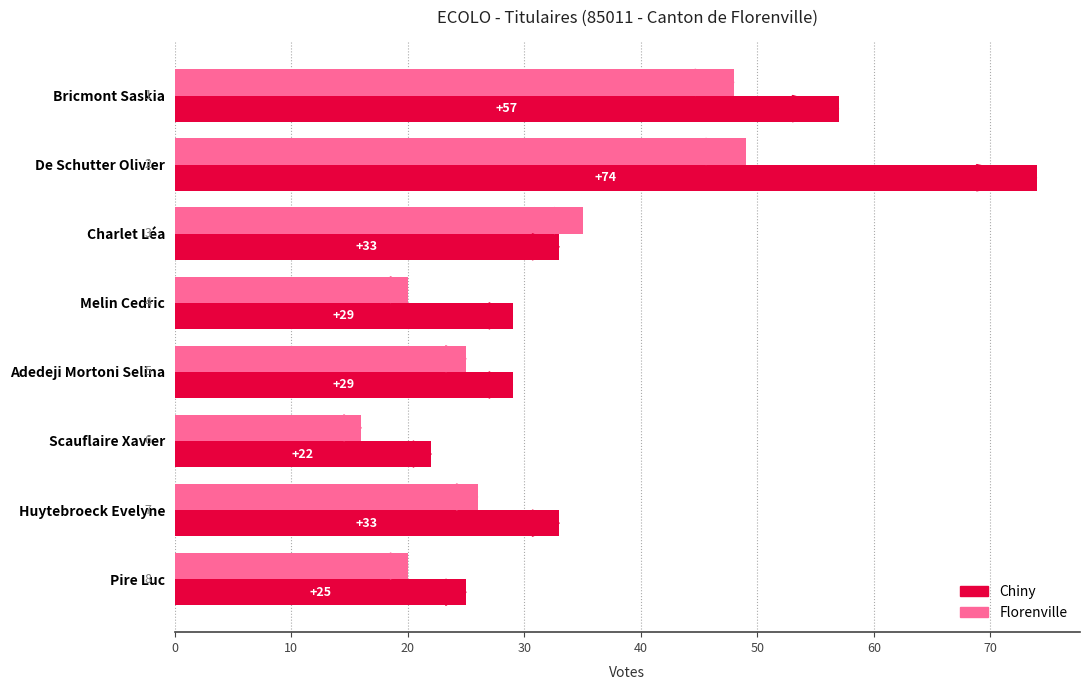

What is the sum of all Florenville values?

239